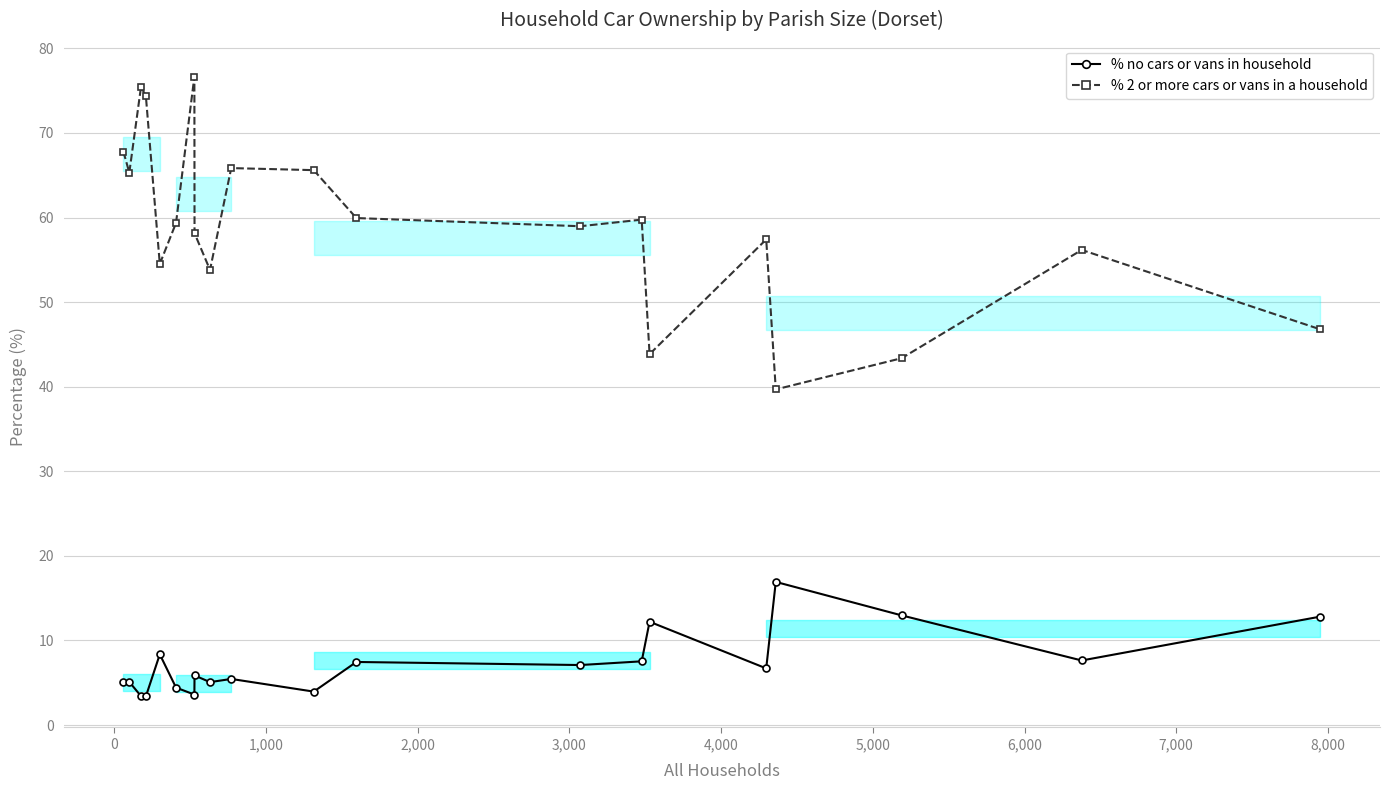

How many categories are shown in the chart?

20